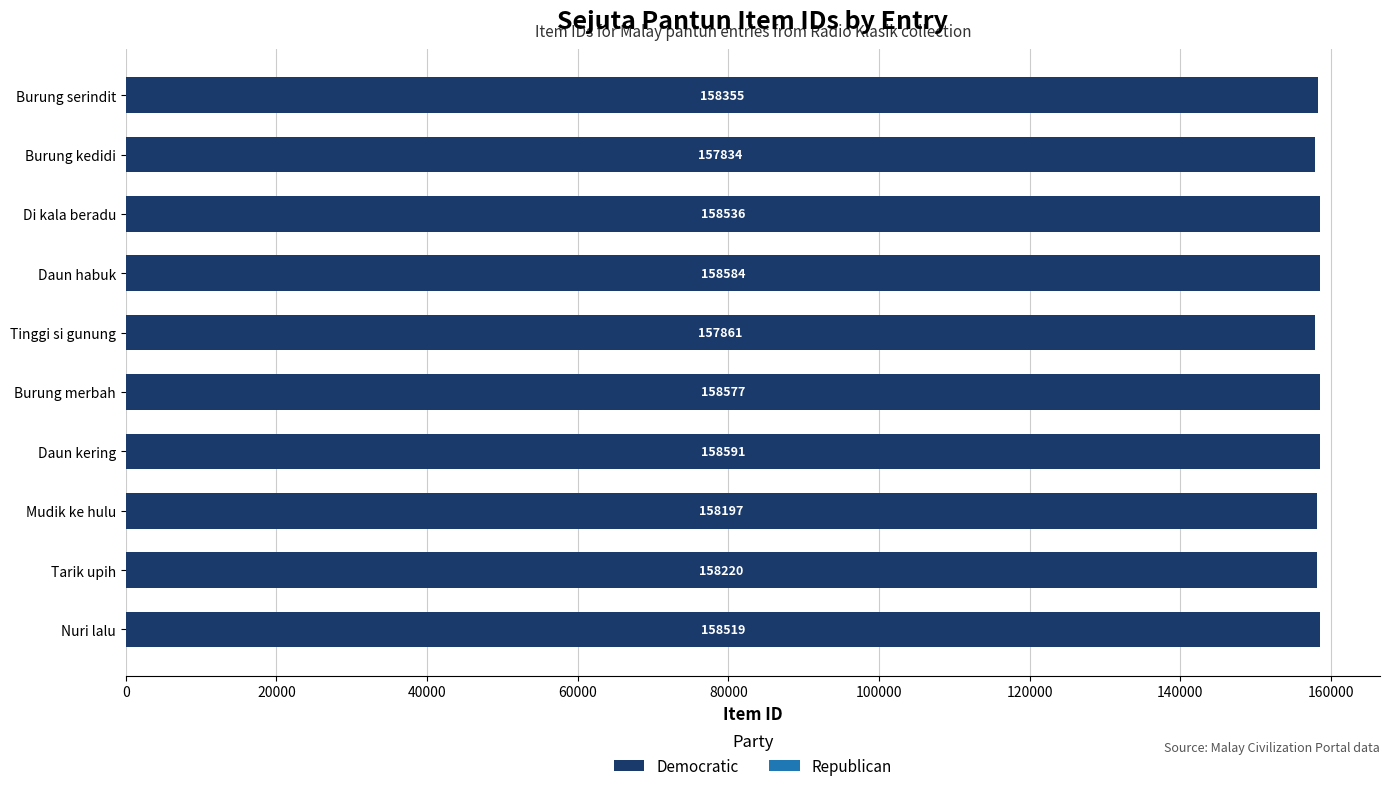

What is the change in value from Burung serindit to Daun kering?

+236